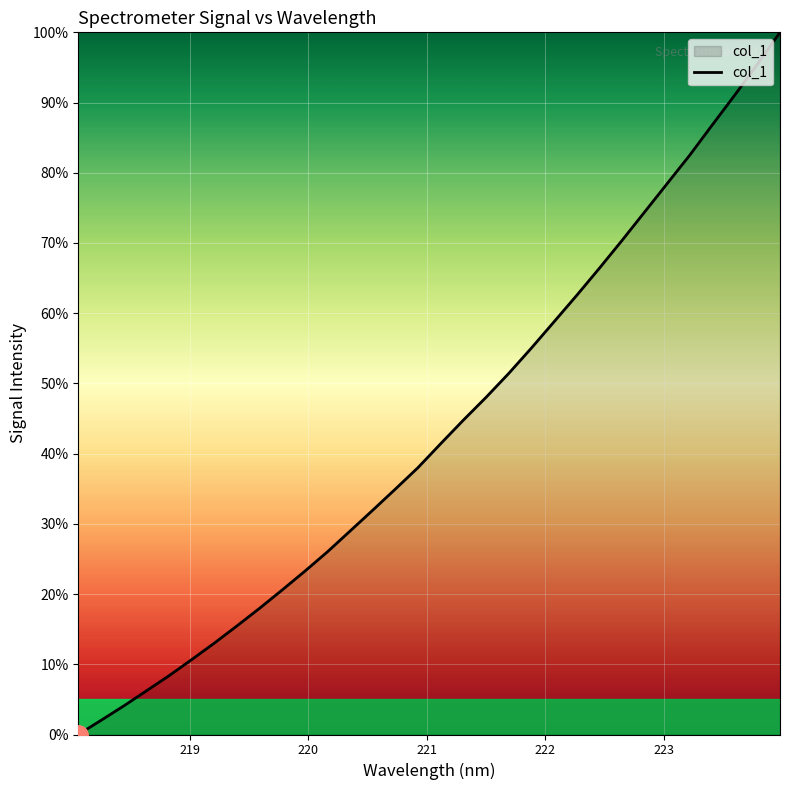

What is the difference between the maximum and minimum values?

100.0